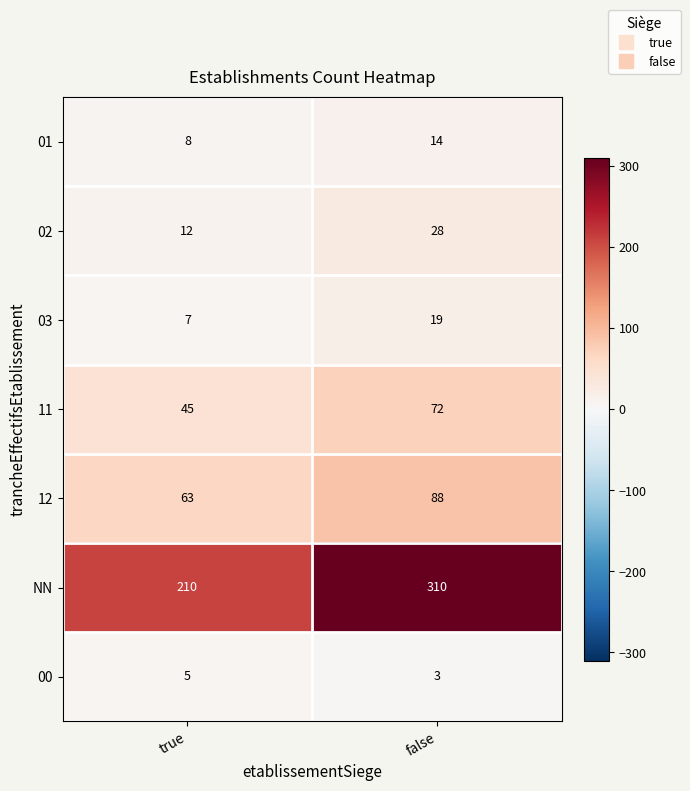

What is the difference between the maximum and minimum values in the 01 series?

6